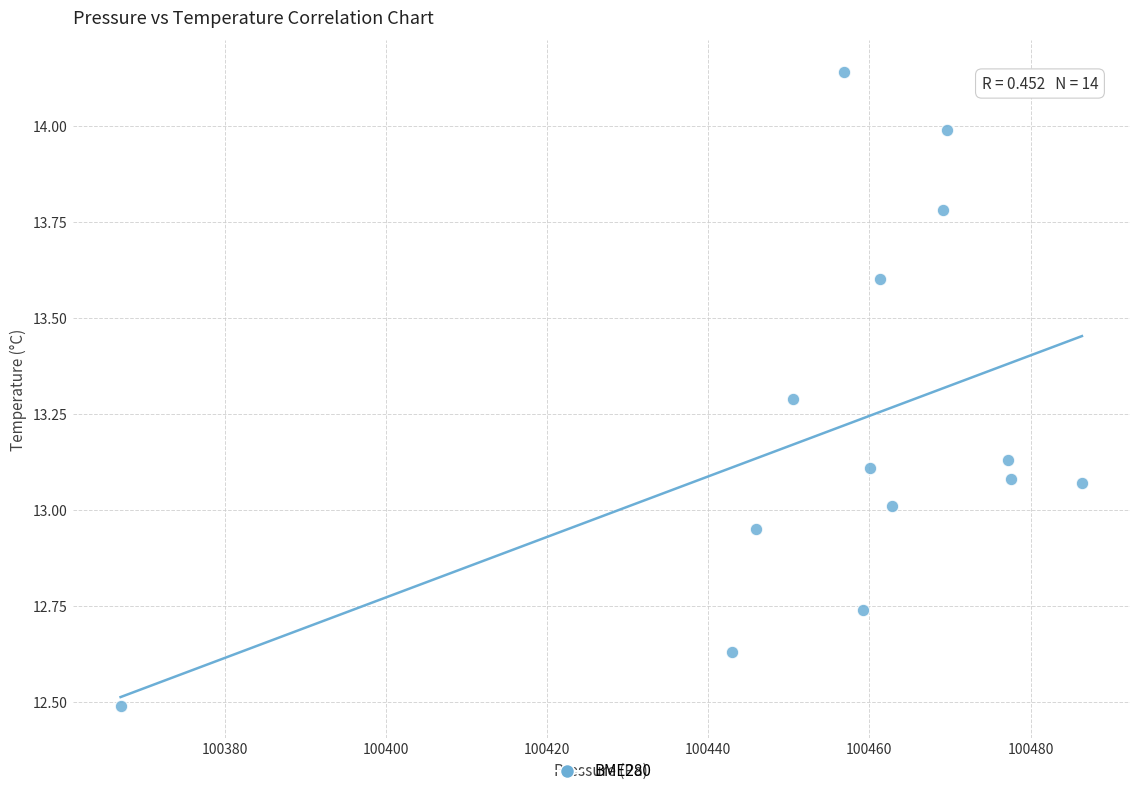

What is the range of X values (max minus min)?

119.3